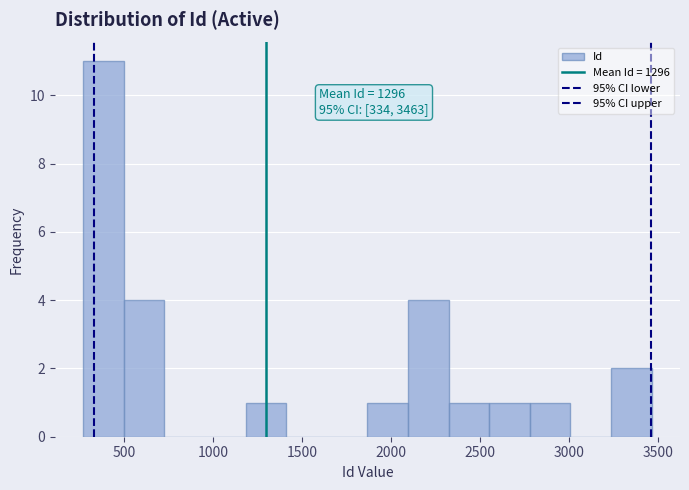

Over which range of the x-axis is the bar tallest?

250 to 500